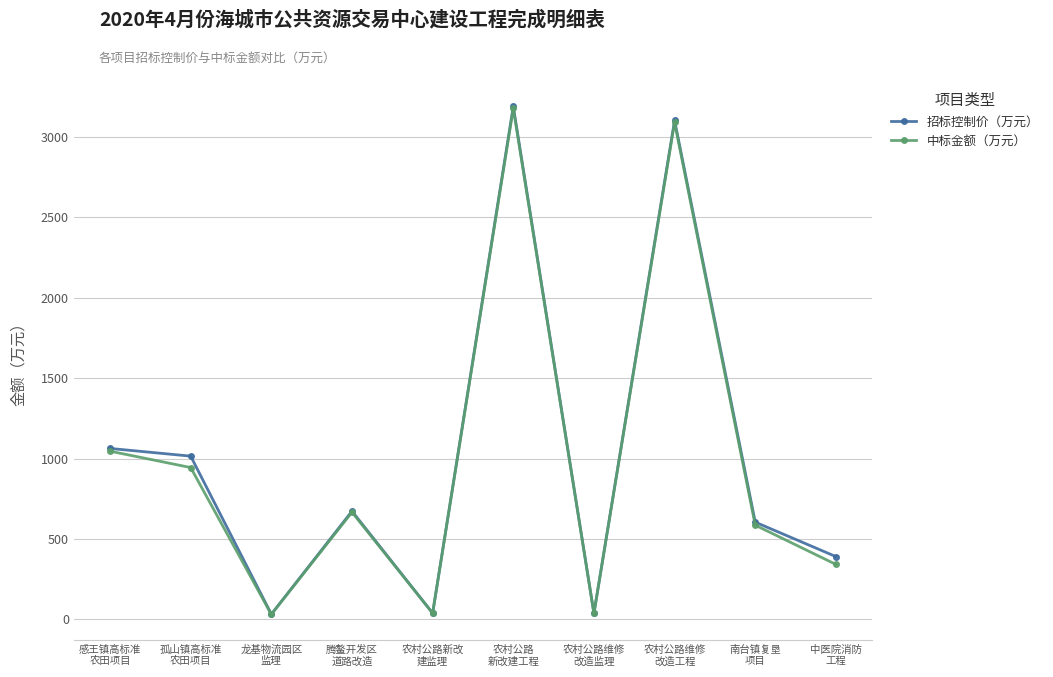

At which category does 中标金额（万元） reach its first local valley?

龙基物流园区
监理